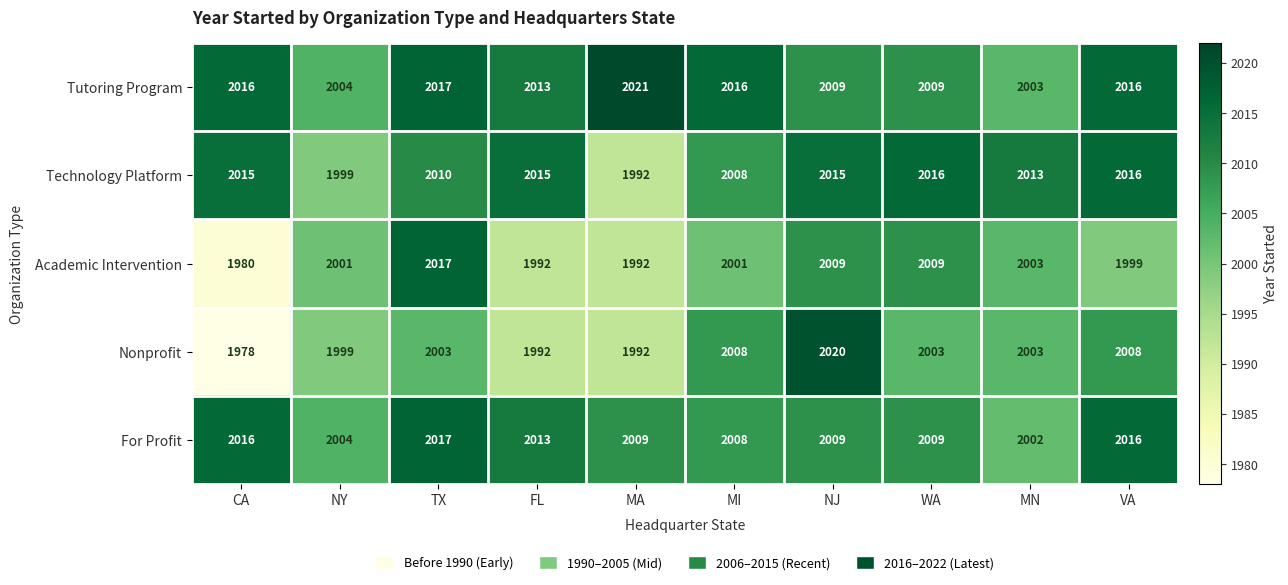

Which label corresponds to the largest value in the chart?

MA